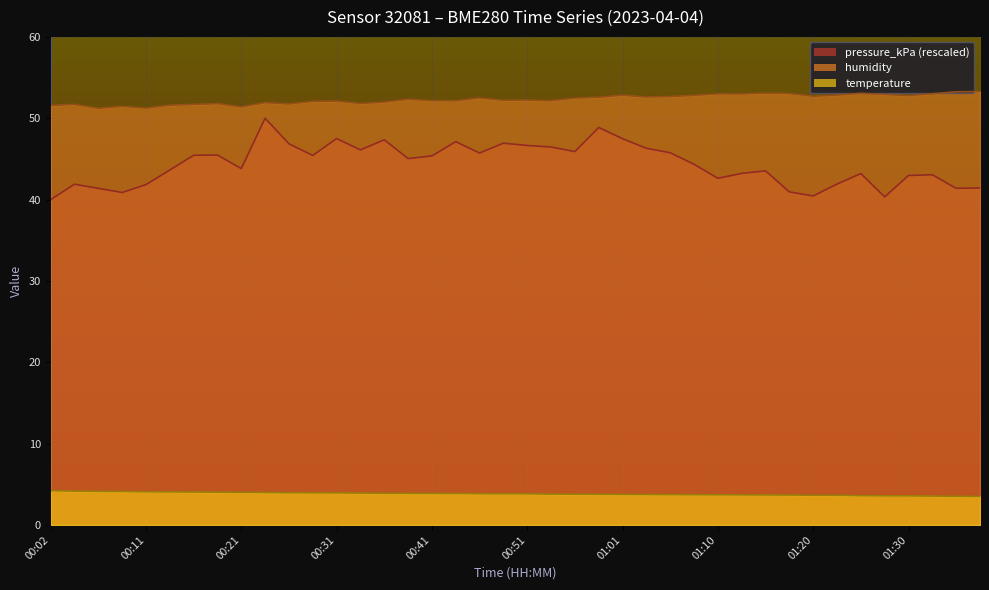

What is the approximate value of humidity at 01:10?

53.0